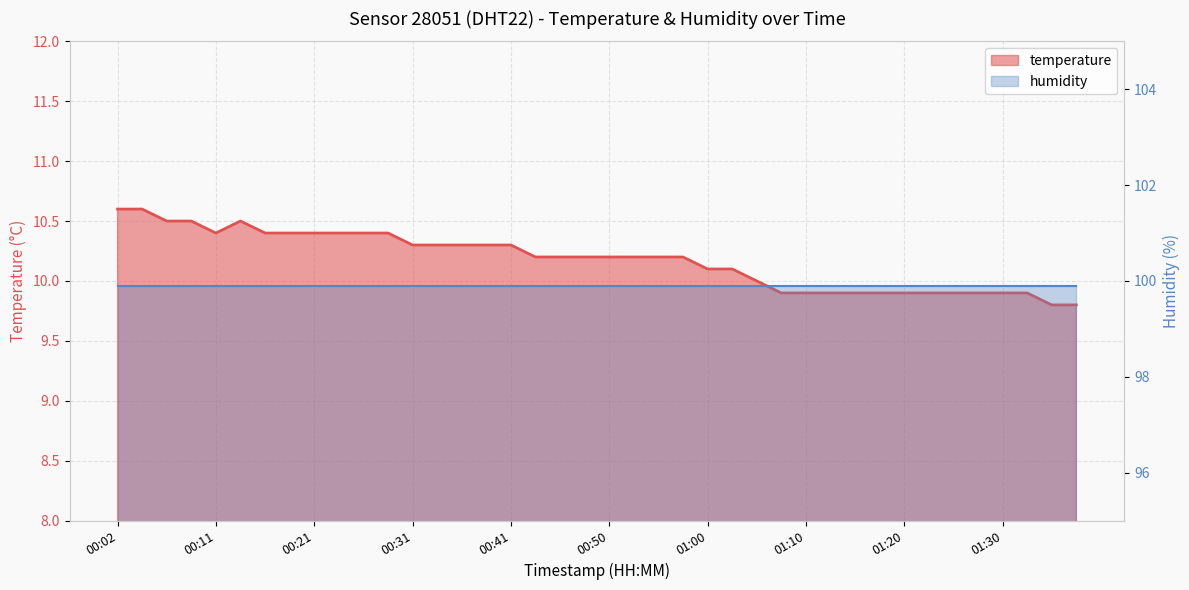

How many data points does each series have?

40